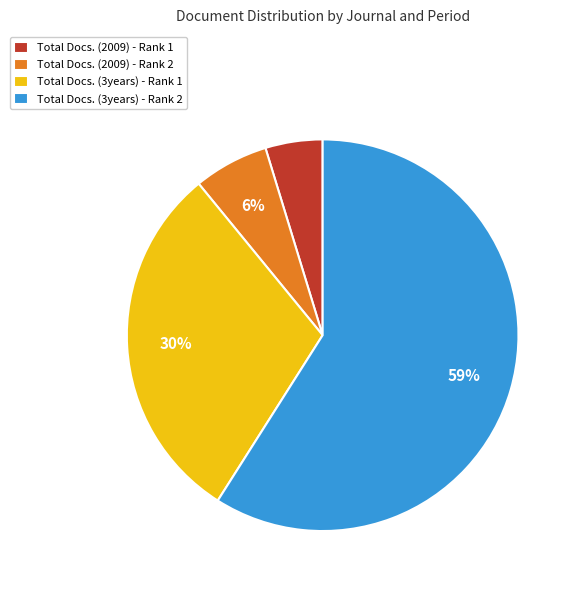

To the nearest percent, what is the average slice percentage?

25%